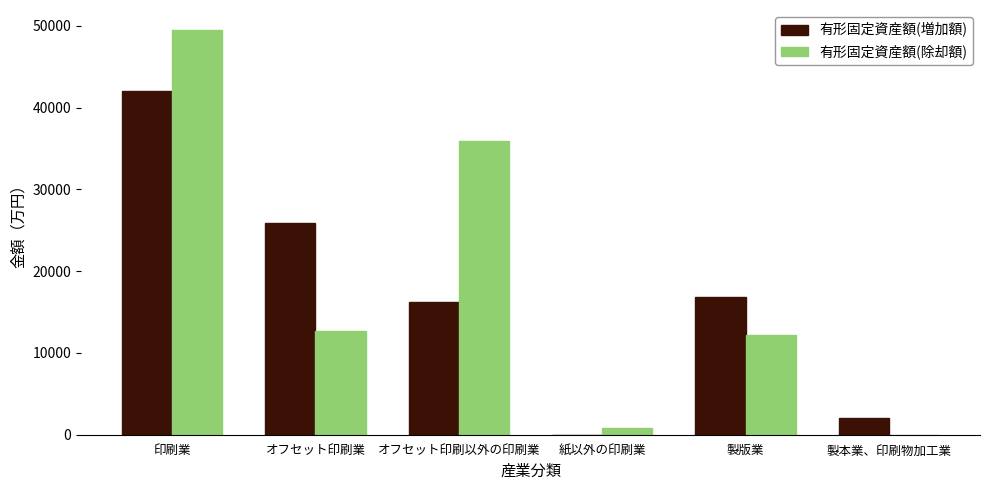

How many groups of bars are there?

6